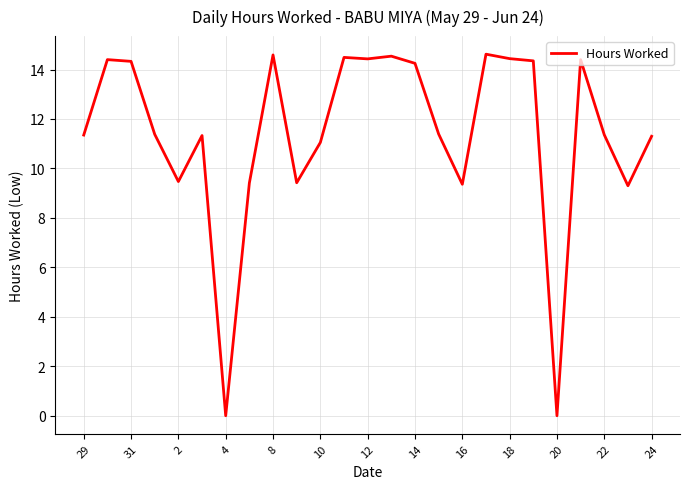

What is the greatest value displayed?

14.6